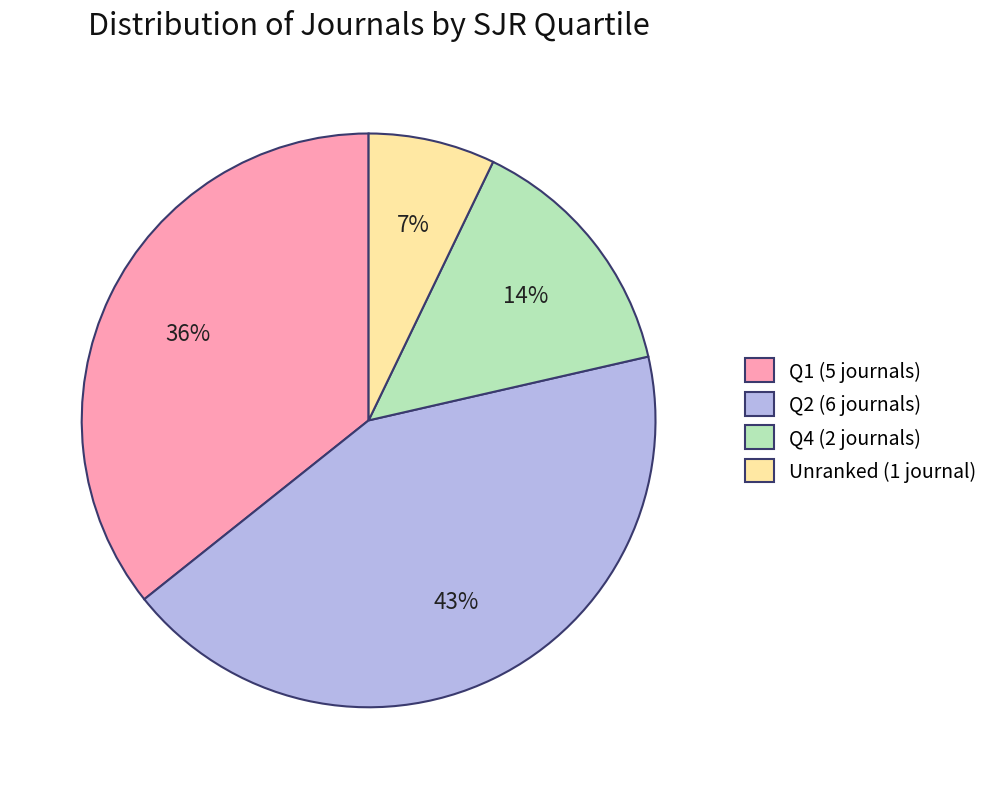

Does any single category account for the majority?

No